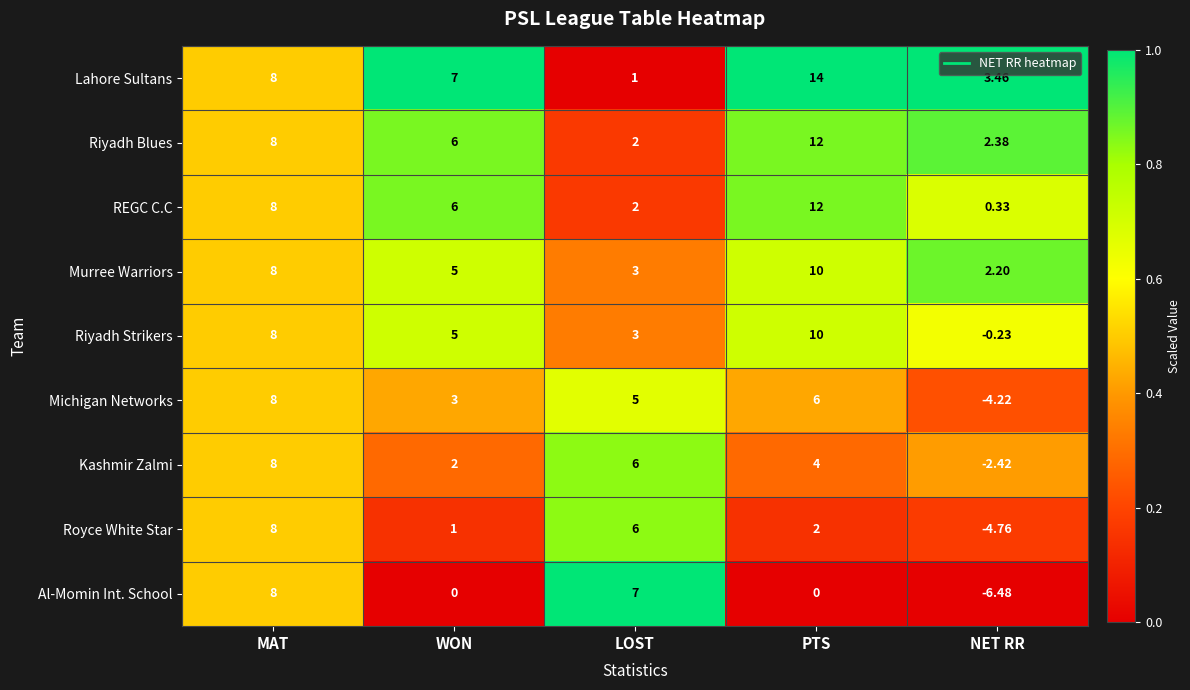

At which label does Riyadh Blues first exceed 6?

MAT